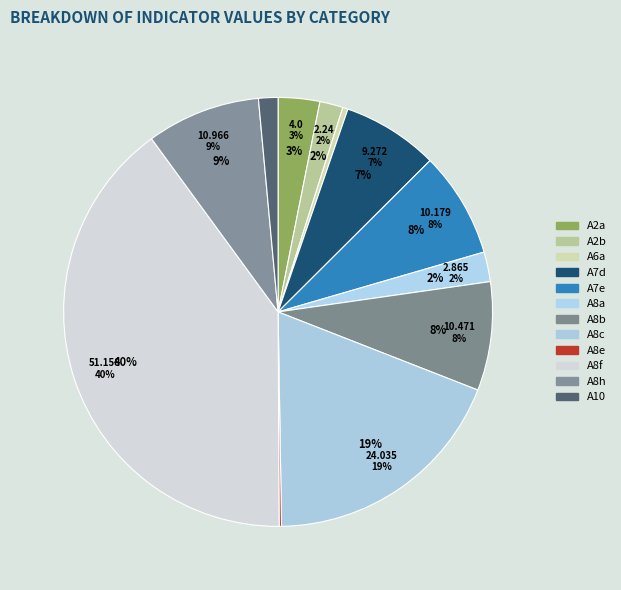

To the nearest percent, what is the difference between the A8e and A2b slice percentages?

2%